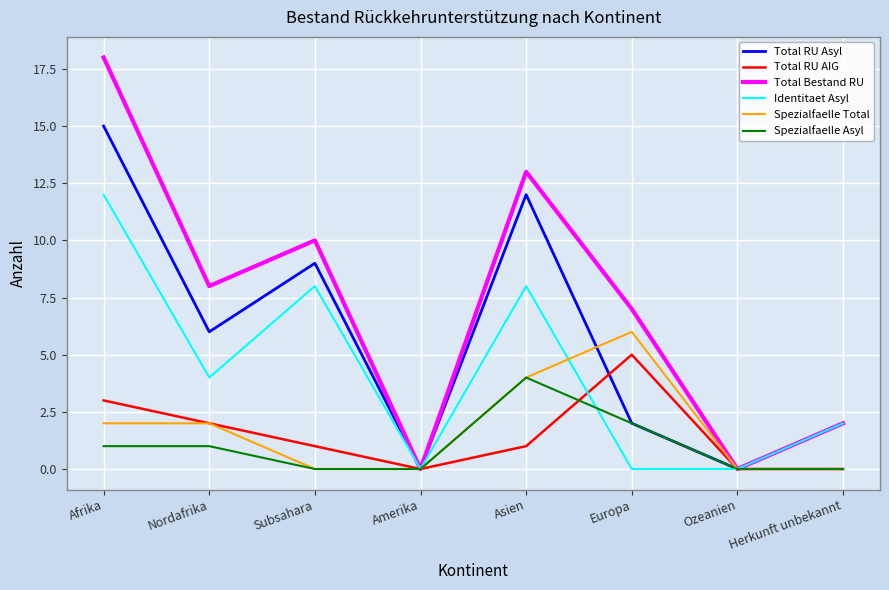

True or false: Spezialfaelle Asyl has a value of 0 at Herkunft unbekannt.

True